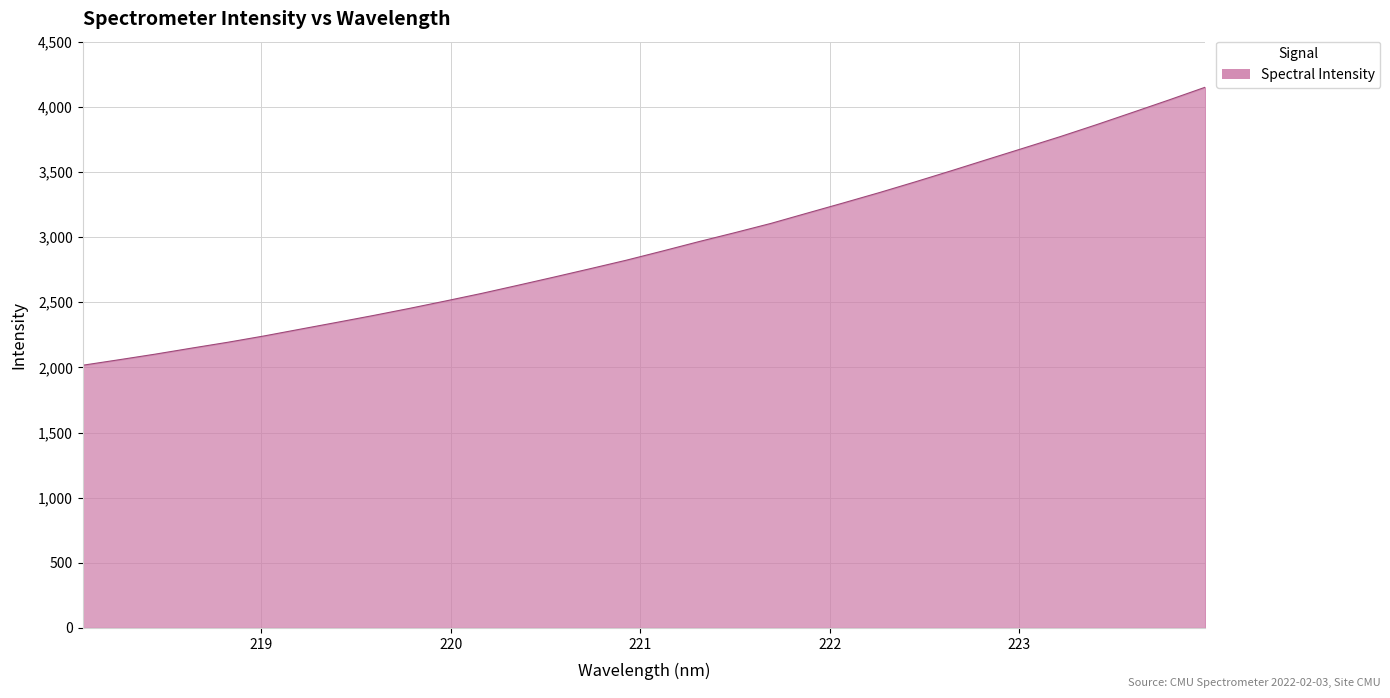

What is the greatest value displayed?

4150.2